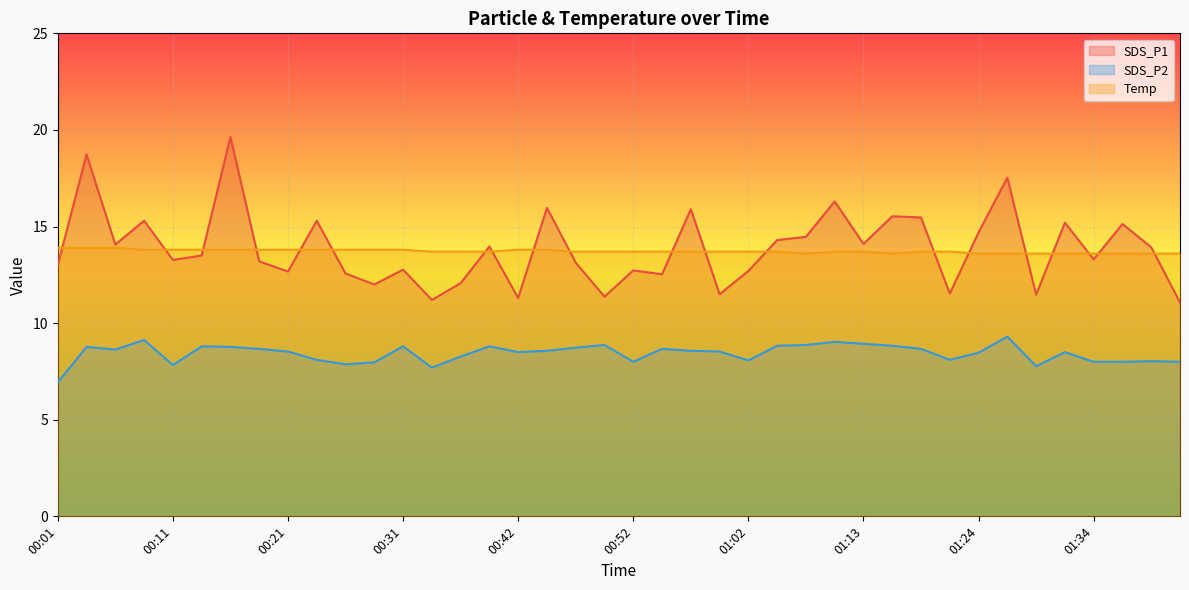

How many interior local valleys does the Temp series have?

2